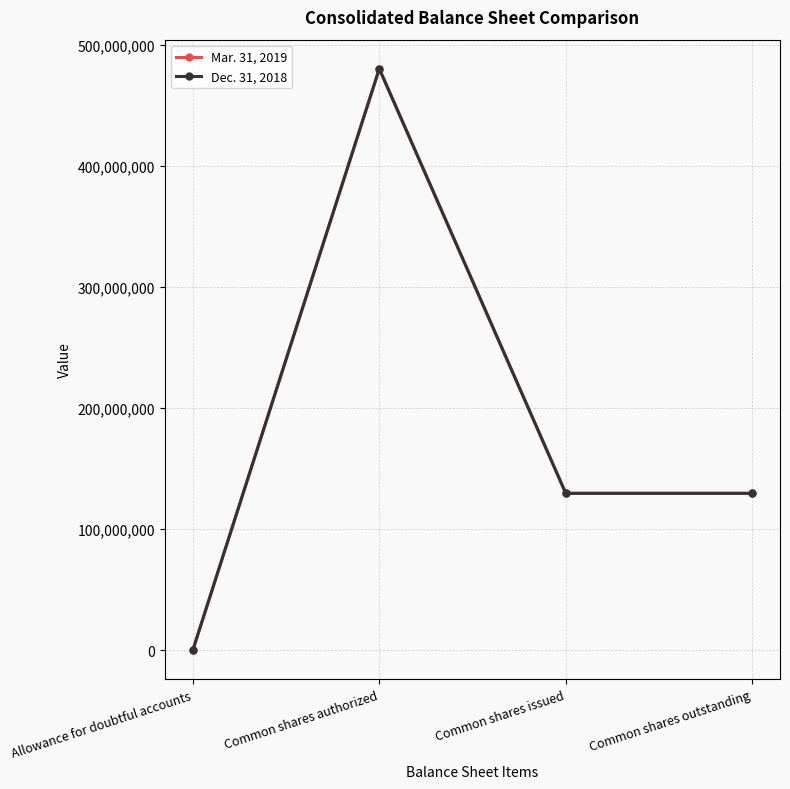

Rank the series by their average value, from highest to lowest.

Mar. 31, 2019, Dec. 31, 2018